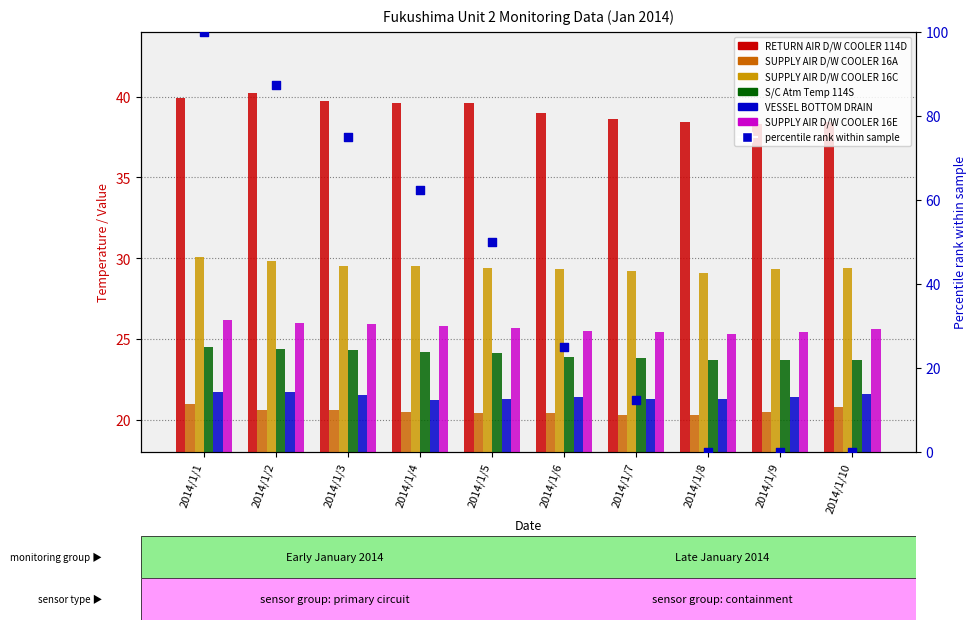

What is the total value across all series at 2014/1/1?

163.4